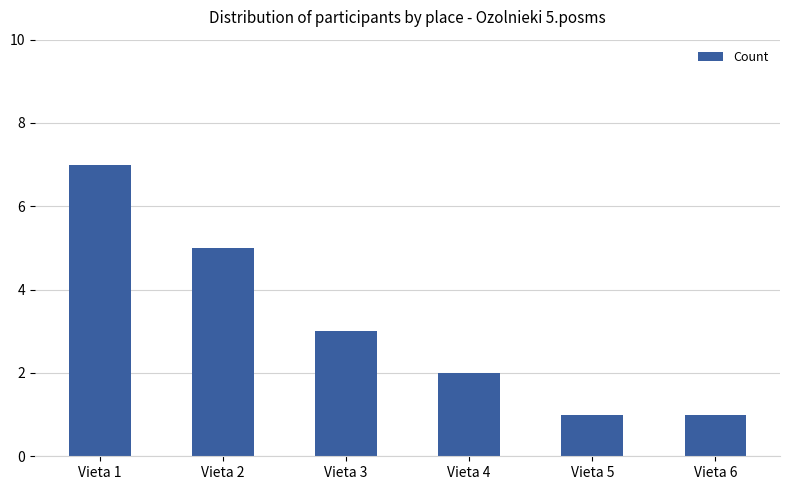

How many values are below 3?

3